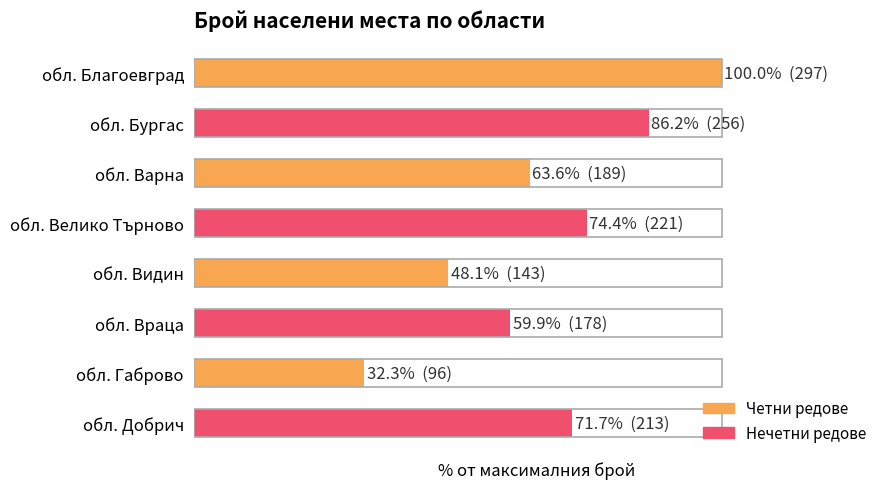

Rank the categories by value from highest to lowest.

обл. Благоевград, обл. Бургас, обл. Велико Търново, обл. Добрич, обл. Варна, обл. Враца, обл. Видин, обл. Габрово